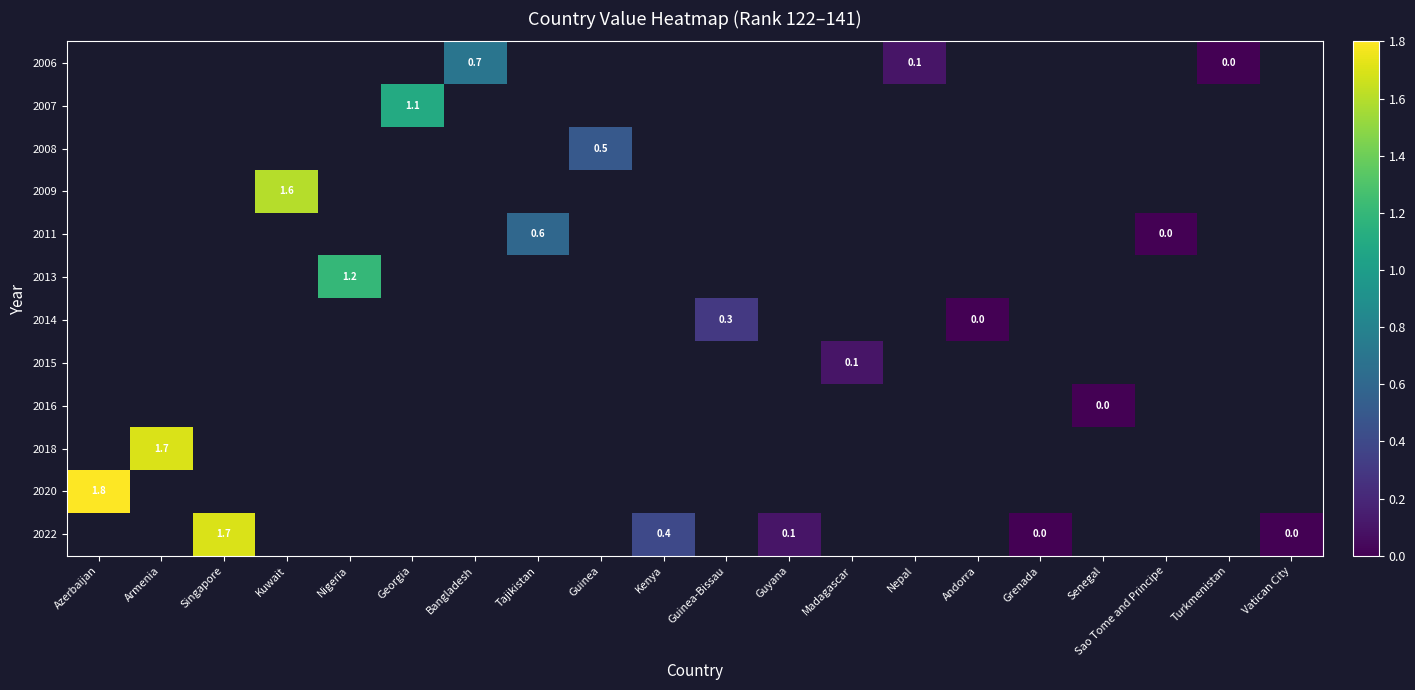

Is it true that 2009 equals 1.6 at Kuwait?

True